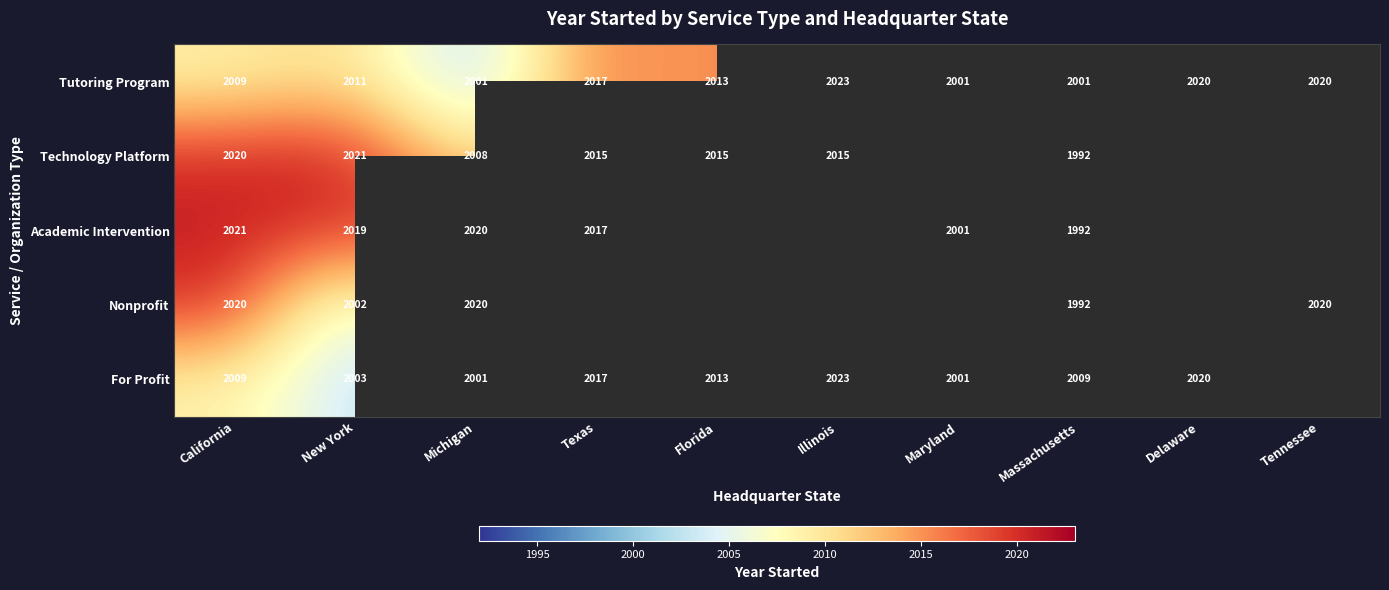

Where is Tutoring Program nearest to the value 2012?

New York